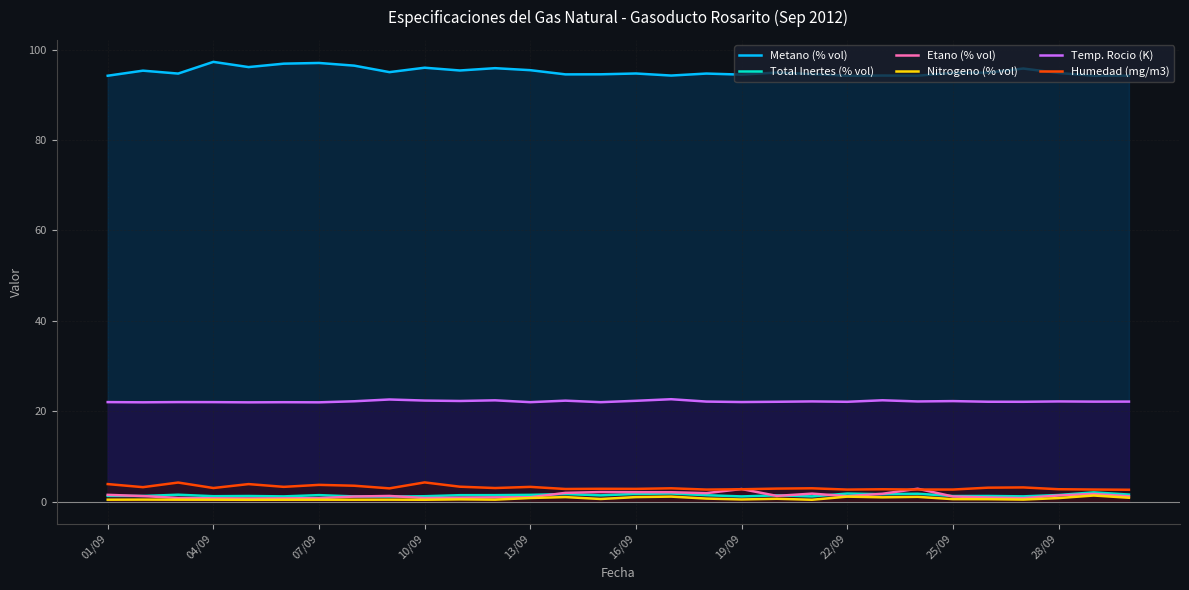

Which series has the largest total across all categories?

Metano (% vol)